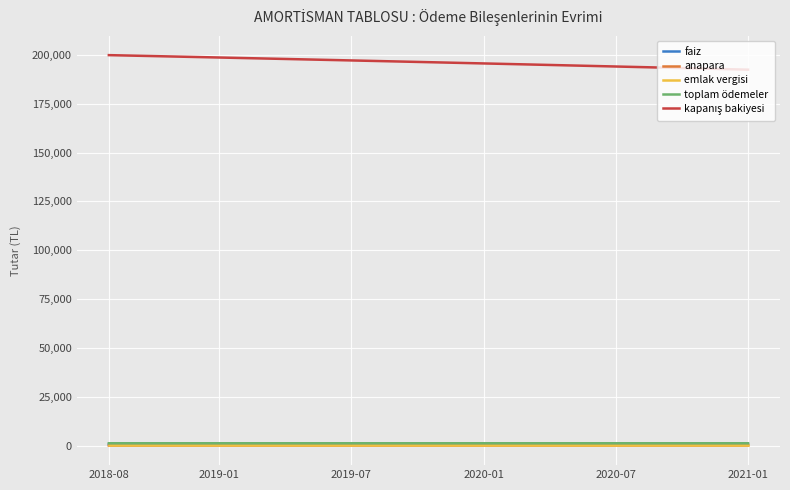

What is the greatest value displayed?

199759.7